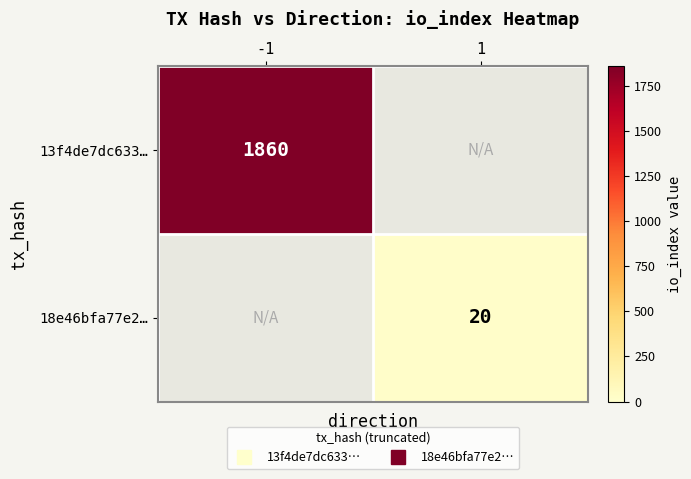

How many categories are shown in the chart?

2